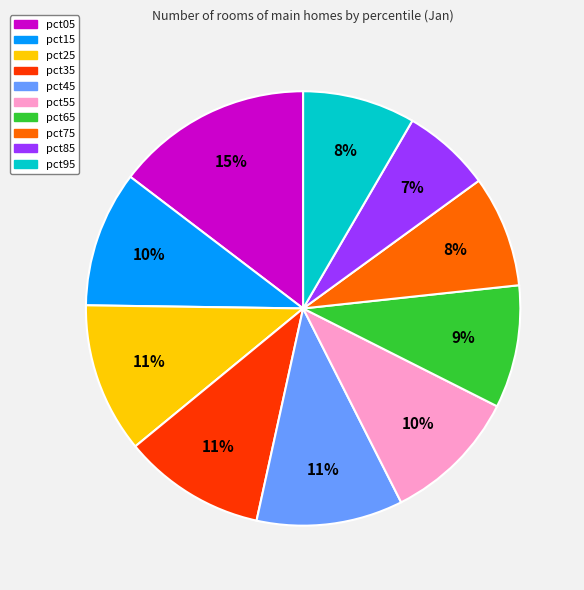

To the nearest percent, what is the average slice percentage?

10%